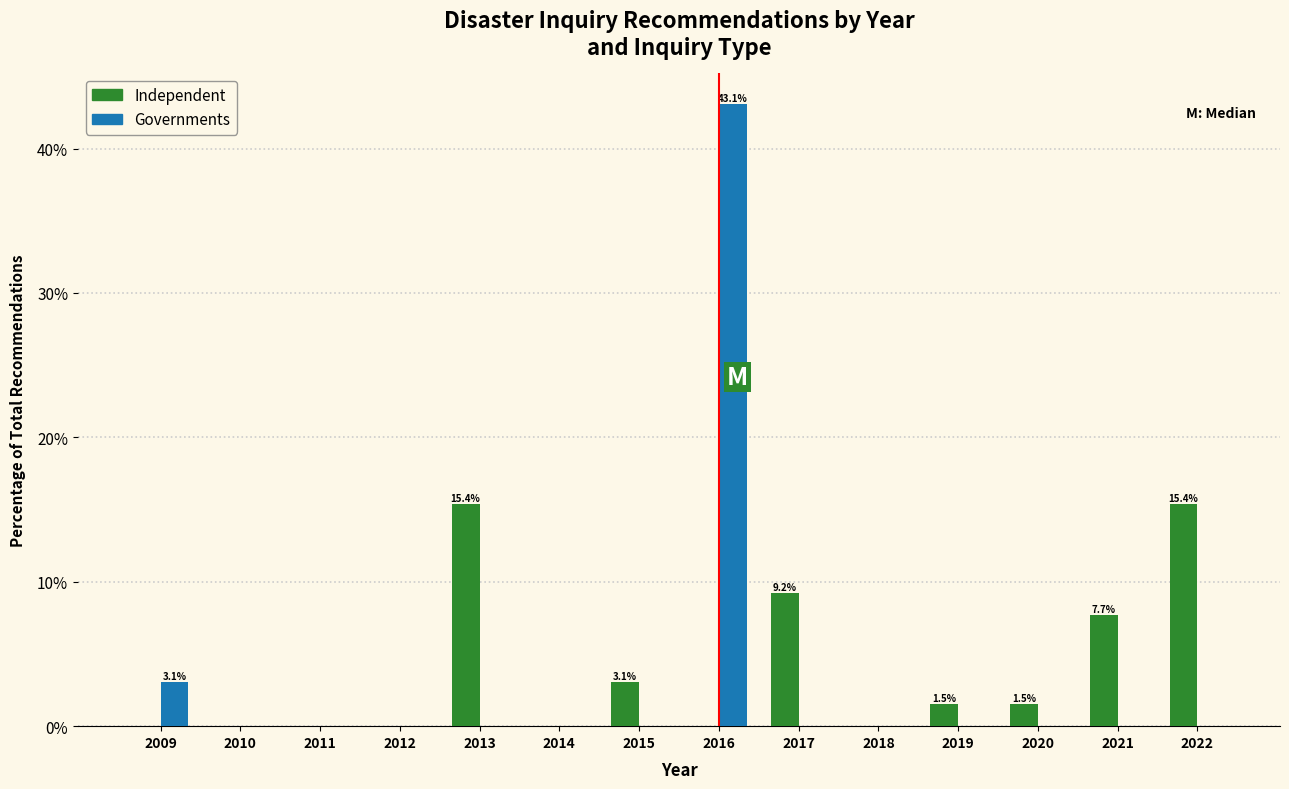

Reading left to right, extract all data points from this chart.

Independent: 2009=0.0	2010=0.0	2011=0.0	2012=0.0	2013=15.4	2014=0.0	2015=3.1	2016=0.0	2017=9.2	2018=0.0	2019=1.5	2020=1.5	2021=7.7	2022=15.4
Governments: 2009=3.1	2010=0.0	2011=0.0	2012=0.0	2013=0.0	2014=0.0	2015=0.0	2016=43.1	2017=0.0	2018=0.0	2019=0.0	2020=0.0	2021=0.0	2022=0.0